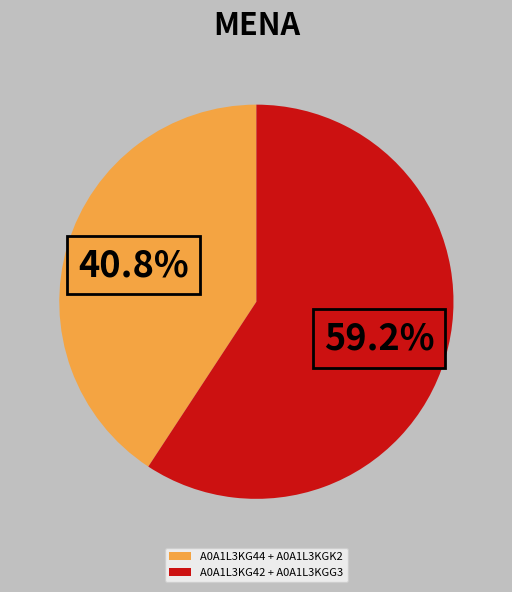

Between A0A1L3KG42 + A0A1L3KGG3 and A0A1L3KG44 + A0A1L3KGK2, which is larger?

A0A1L3KG42 + A0A1L3KGG3